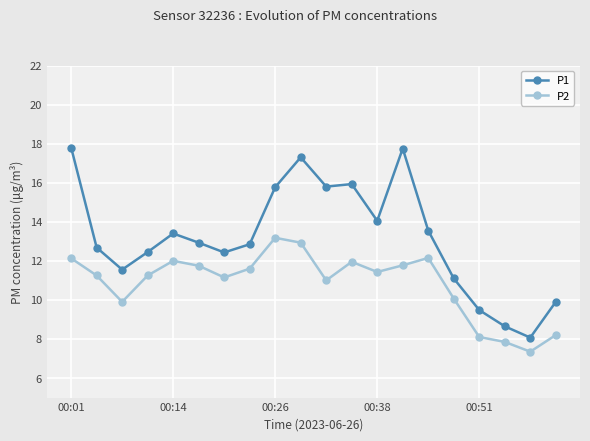

Rank the series by their average value, from highest to lowest.

P1, P2